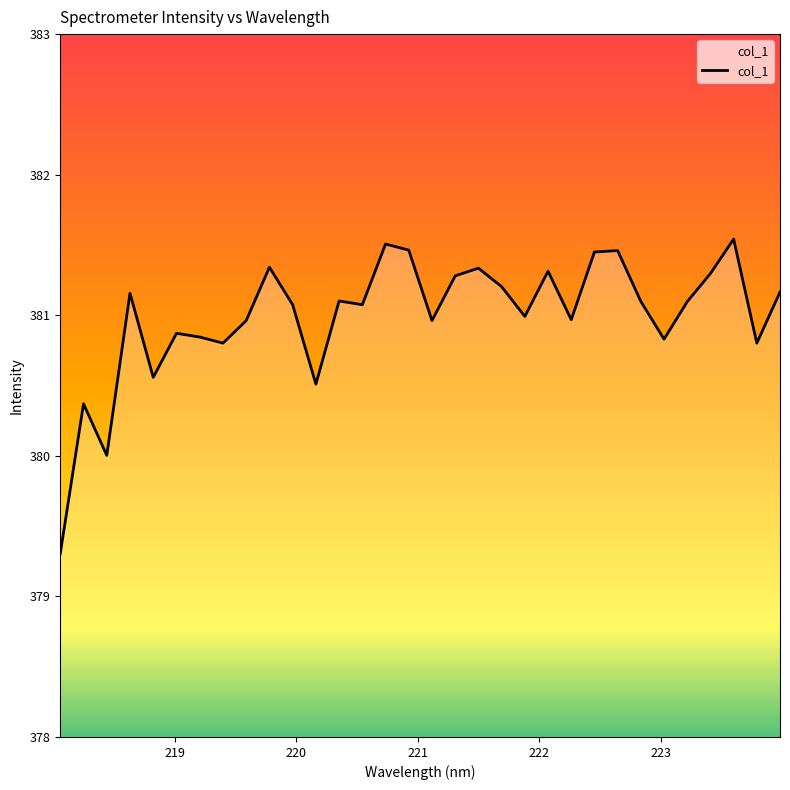

What is the maximum value shown in the chart?

381.5